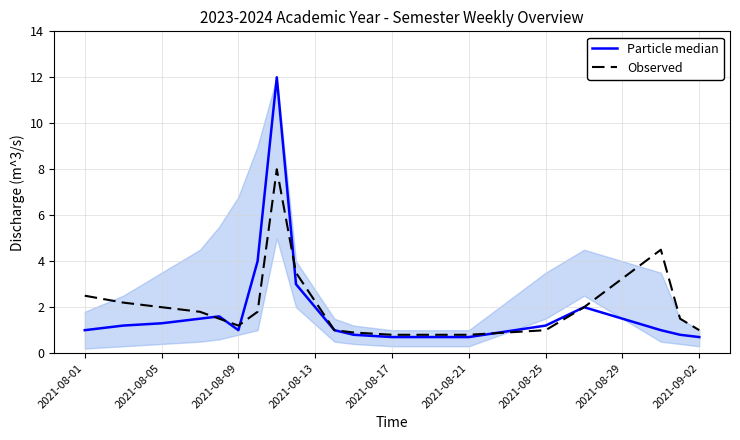

Reading left to right, extract all data points from this chart.

Particle median: 1.0	1.2	1.3	1.5	1.6	1.0	4.0	12.0	3.0	1.0	0.8	0.7	0.7	0.7	1.2	2.0	1.0	0.8	0.7
Observed: 2.5	2.2	2.0	1.8	1.5	1.2	1.8	8.0	3.5	1.0	0.9	0.8	0.8	0.8	1.0	2.0	4.5	1.5	1.0